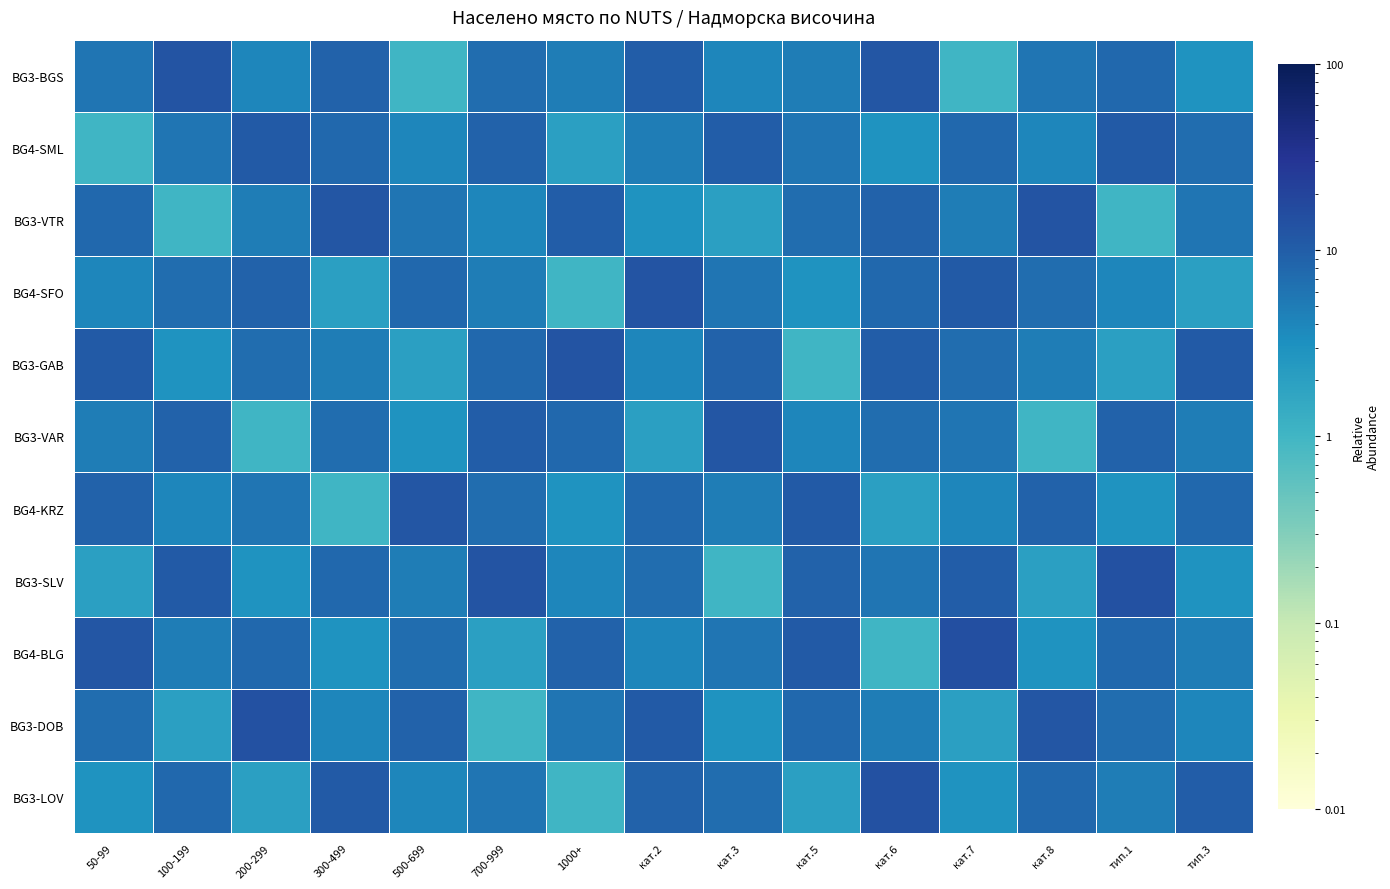

What is the spread (max minus min) of values at 300-499?

11